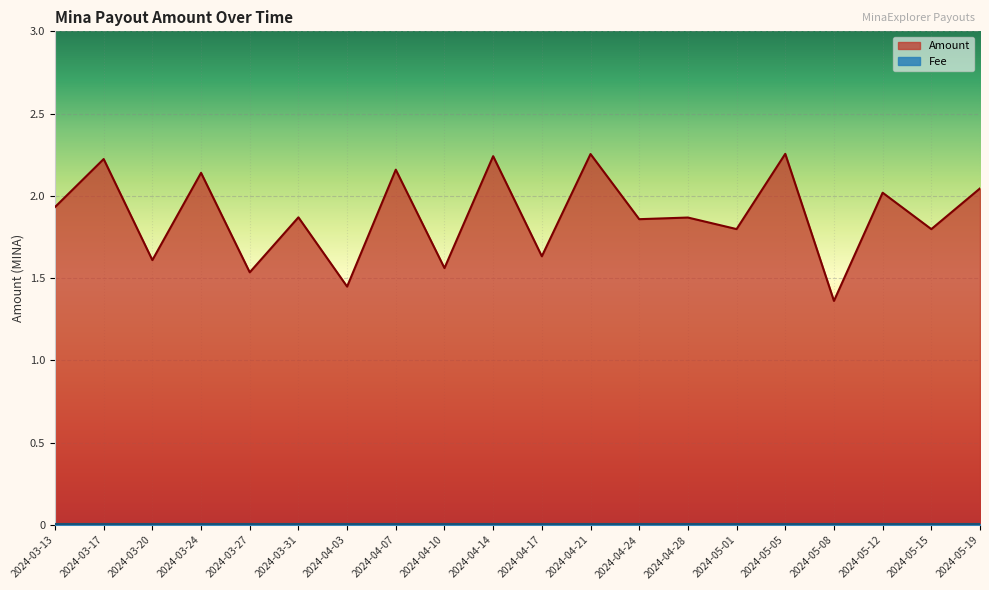

Which has a higher value, 2024-05-15 or 2024-04-21?

2024-04-21